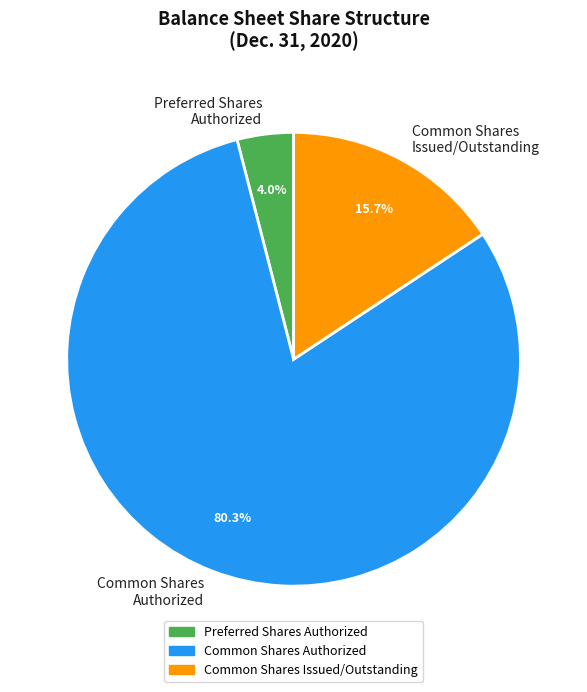

Is there a majority slice in this chart?

Yes